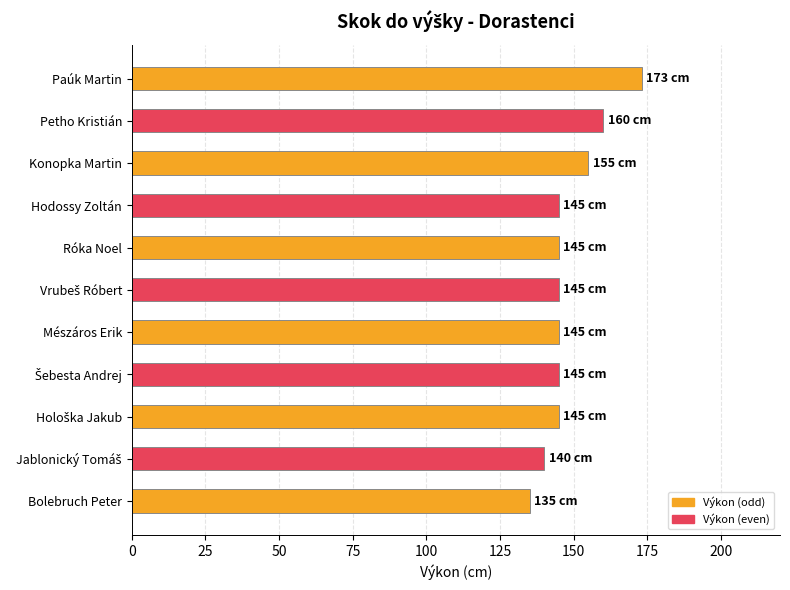

How many data points does each series have?

11